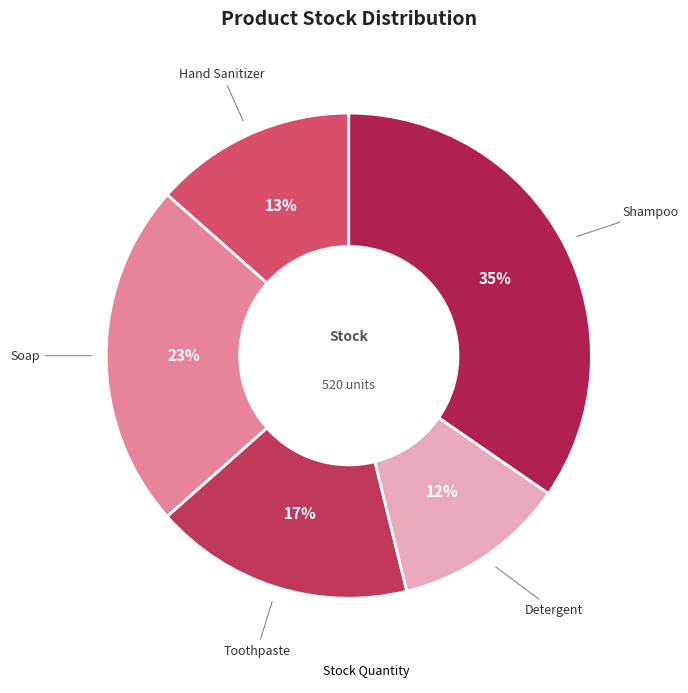

Count the number of slices in the pie.

5